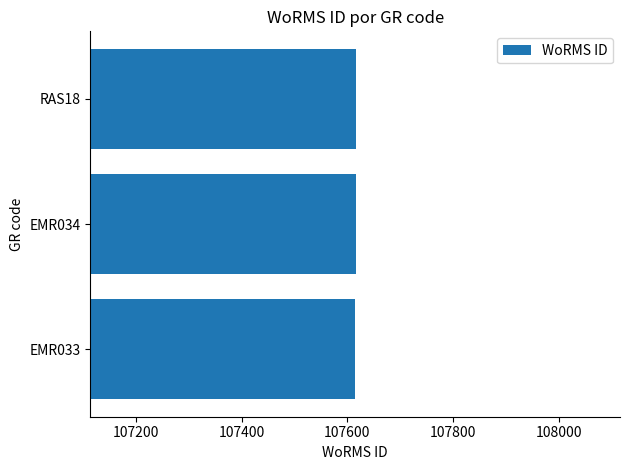

What is the sum of all values?

322846